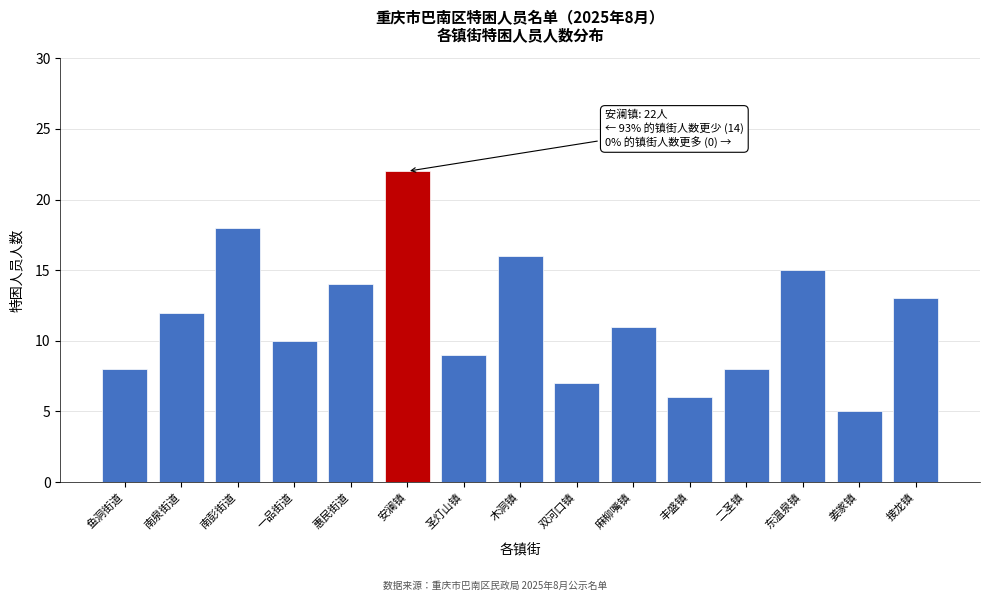

Reading right to left, transcribe all the data shown in this chart.

接龙镇=13	姜家镇=5	东温泉镇=15	二圣镇=8	丰盛镇=6	麻柳嘴镇=11	双河口镇=7	木洞镇=16	圣灯山镇=9	安澜镇=22	惠民街道=14	一品街道=10	南彭街道=18	南泉街道=12	鱼洞街道=8